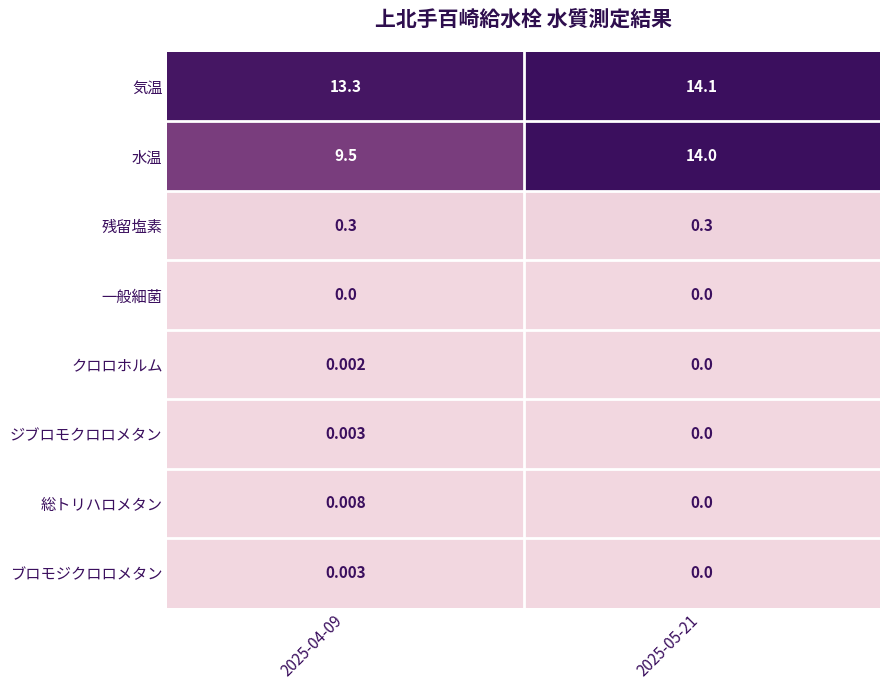

Which series has the largest range (max minus min)?

水温